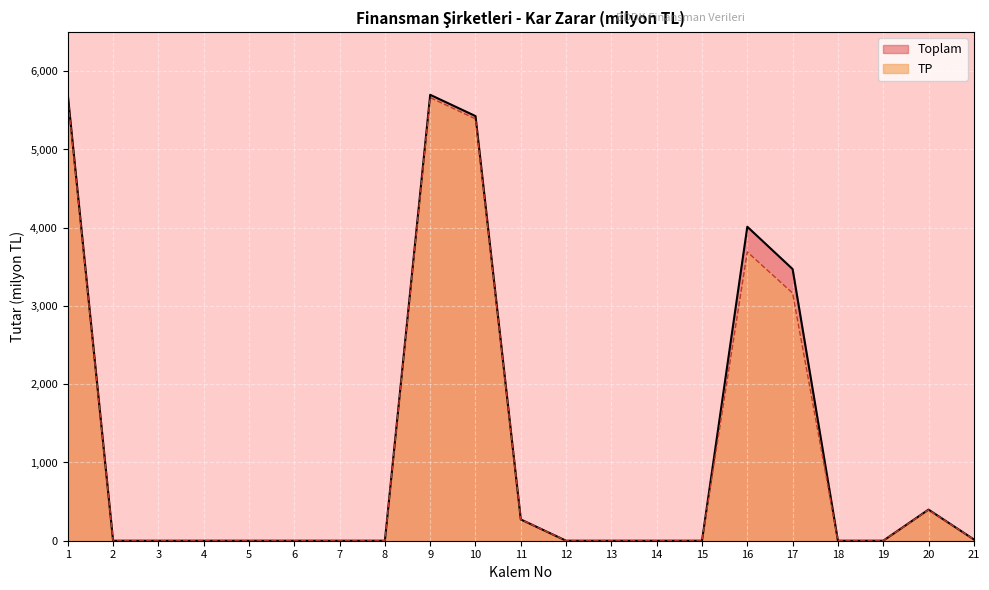

Is it true that Toplam equals 0.0 at 5?

True